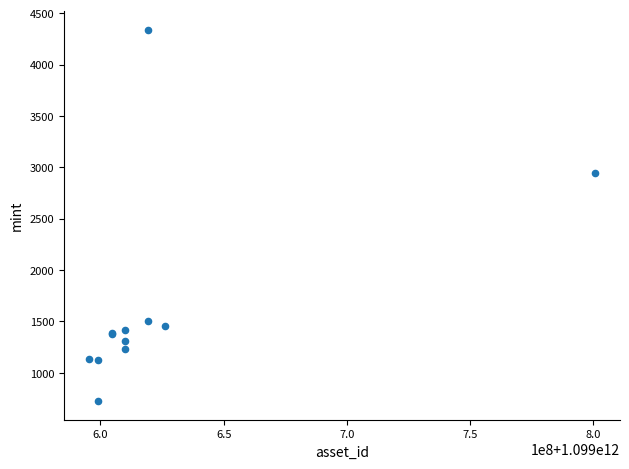

What Y value in the scatter plot is closest to 2532?

2948